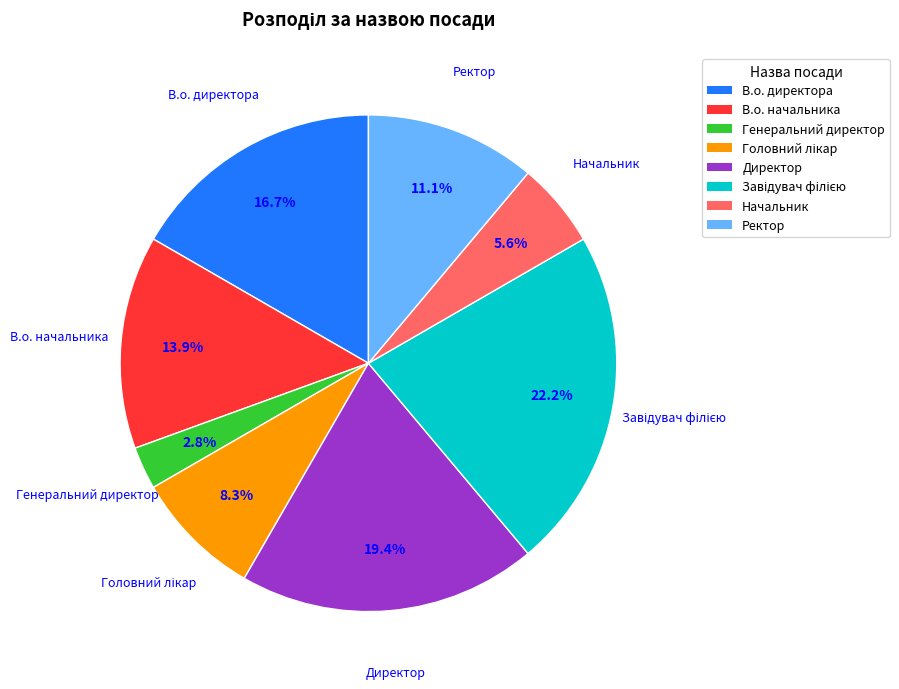

Approximately how many times larger is the value at Начальник compared to В.о. начальника?

0.4